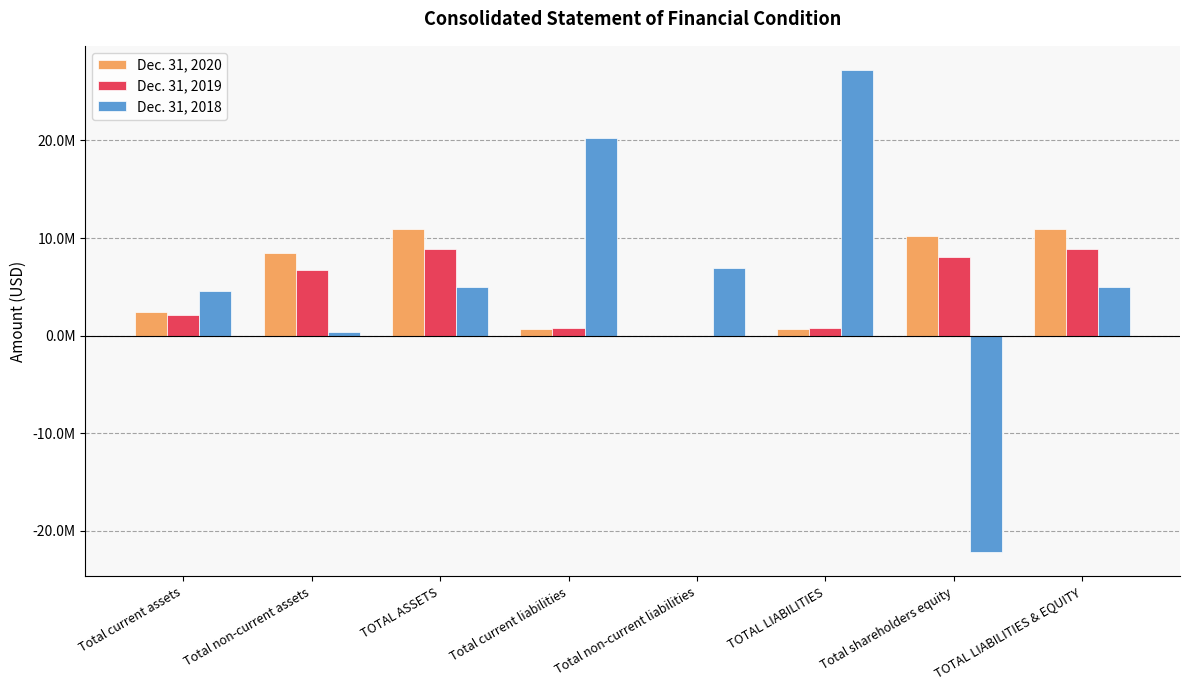

Is the value of Dec. 31, 2020 at Total non-current assets greater than the value of Dec. 31, 2018 at Total non-current assets?

Yes